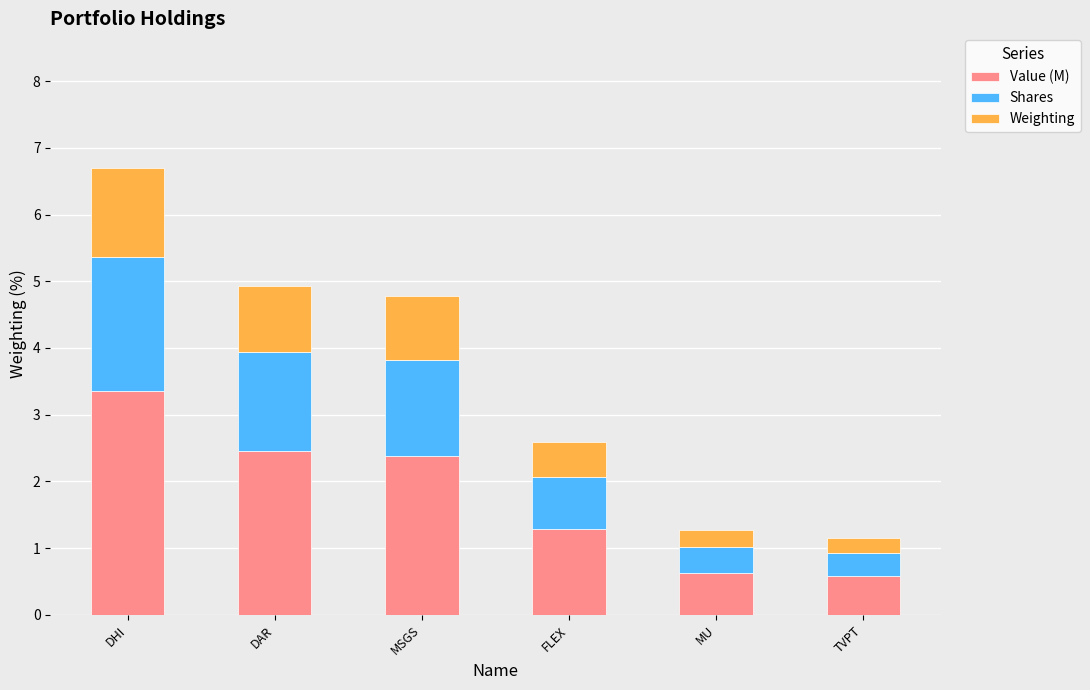

Is it true that Value (M) equals 1.1 at MU?

False